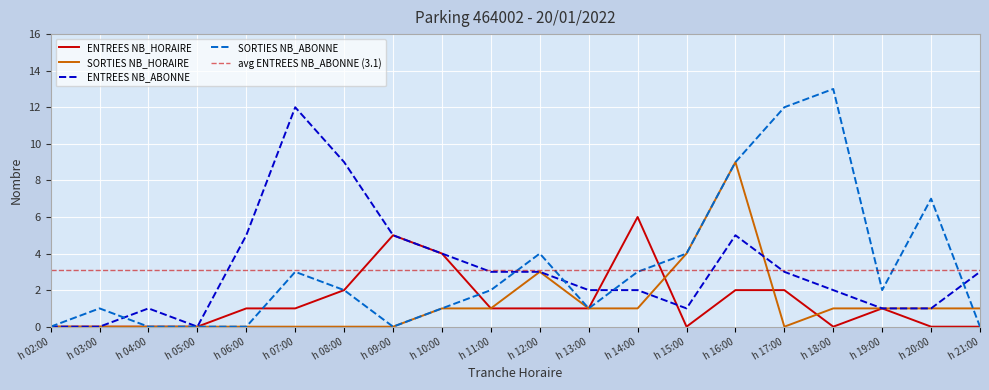

Which category has the highest value in the SORTIES NB_ABONNE series?

h 18:00